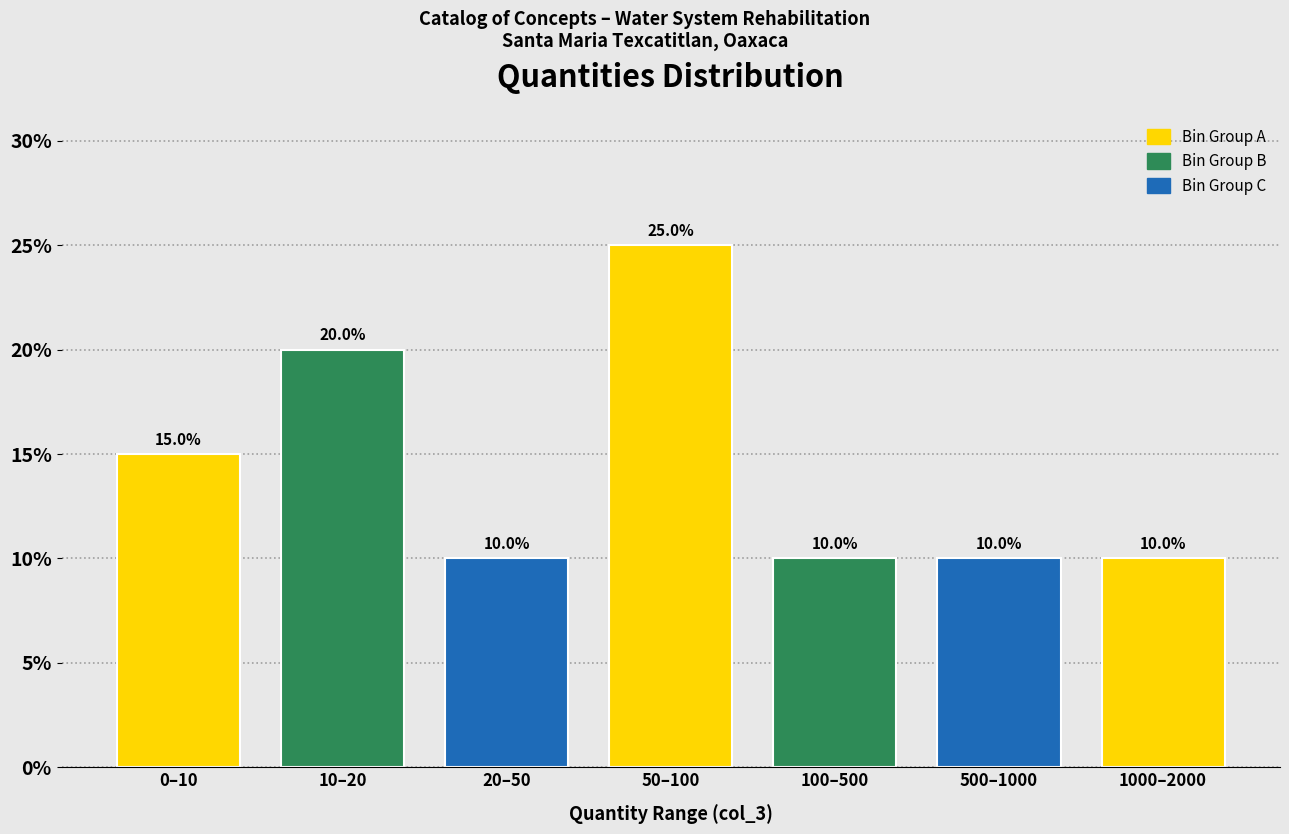

Reading left to right, list all the values displayed in this chart.

15	20	10	25	10	10	10